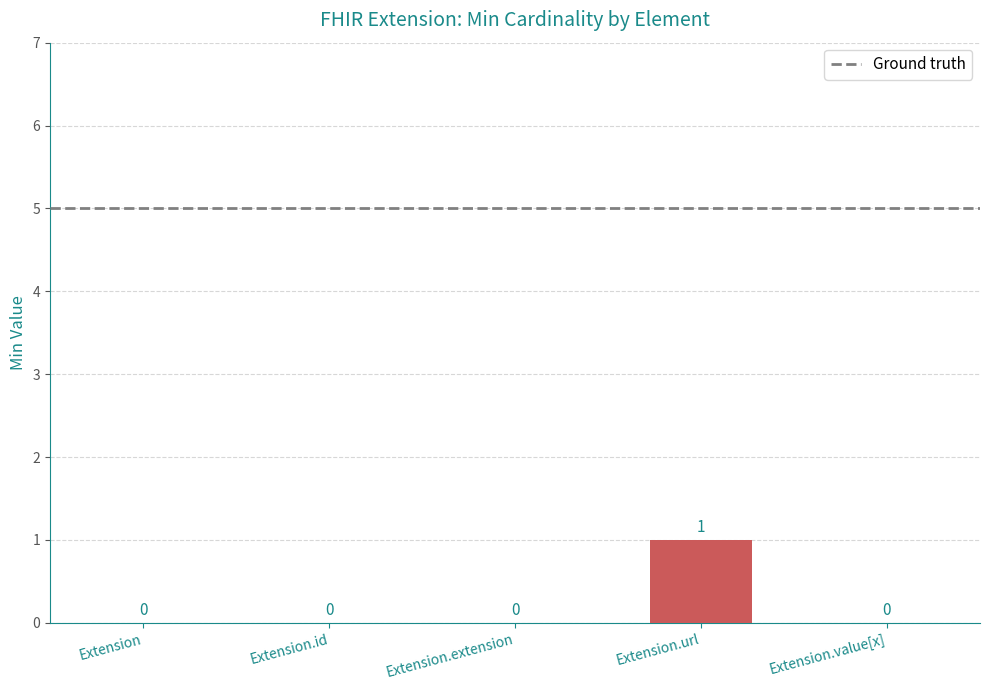

What is the maximum value shown in the chart?

1